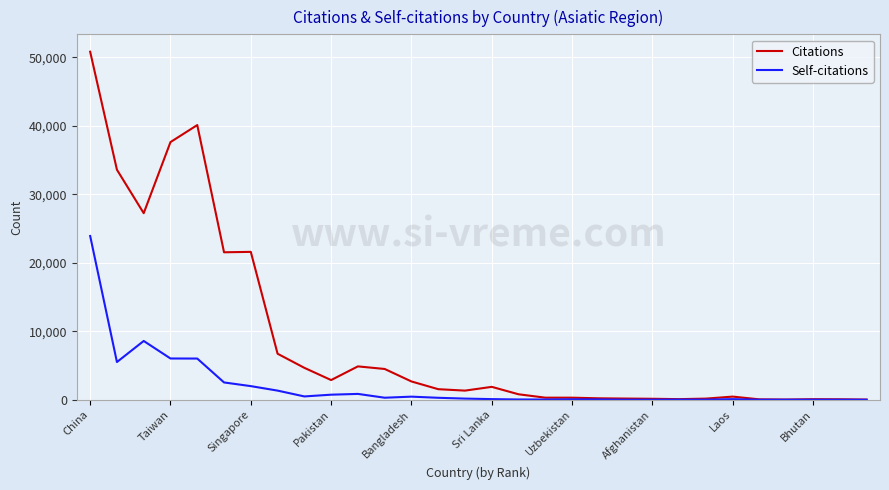

What is the highest value of the Citations series?

50826